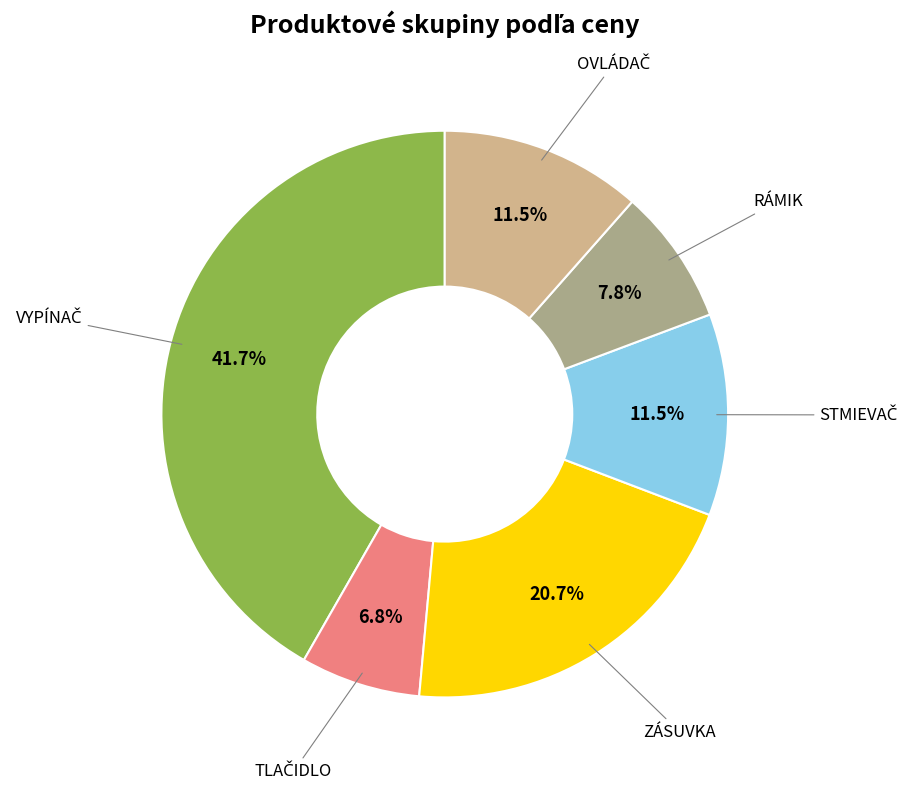

Is there a majority slice in this chart?

No